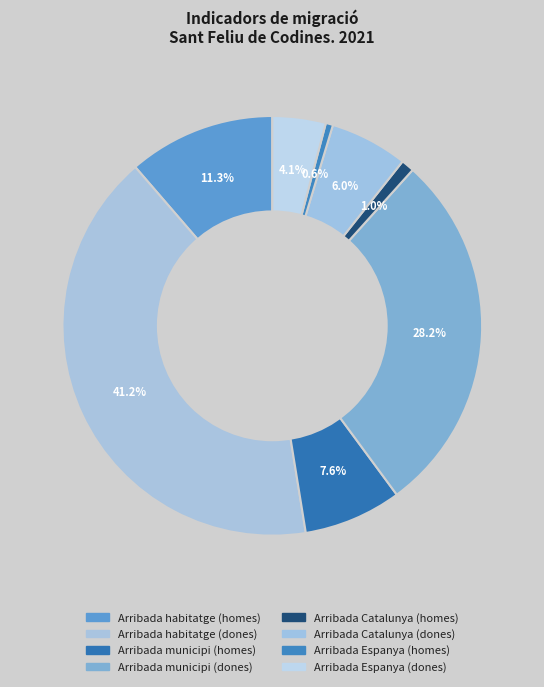

Rank the categories by value from highest to lowest.

Arribada habitatge (dones), Arribada municipi (dones), Arribada habitatge (homes), Arribada municipi (homes), Arribada Catalunya (dones), Arribada Espanya (dones), Arribada Catalunya (homes), Arribada Espanya (homes)